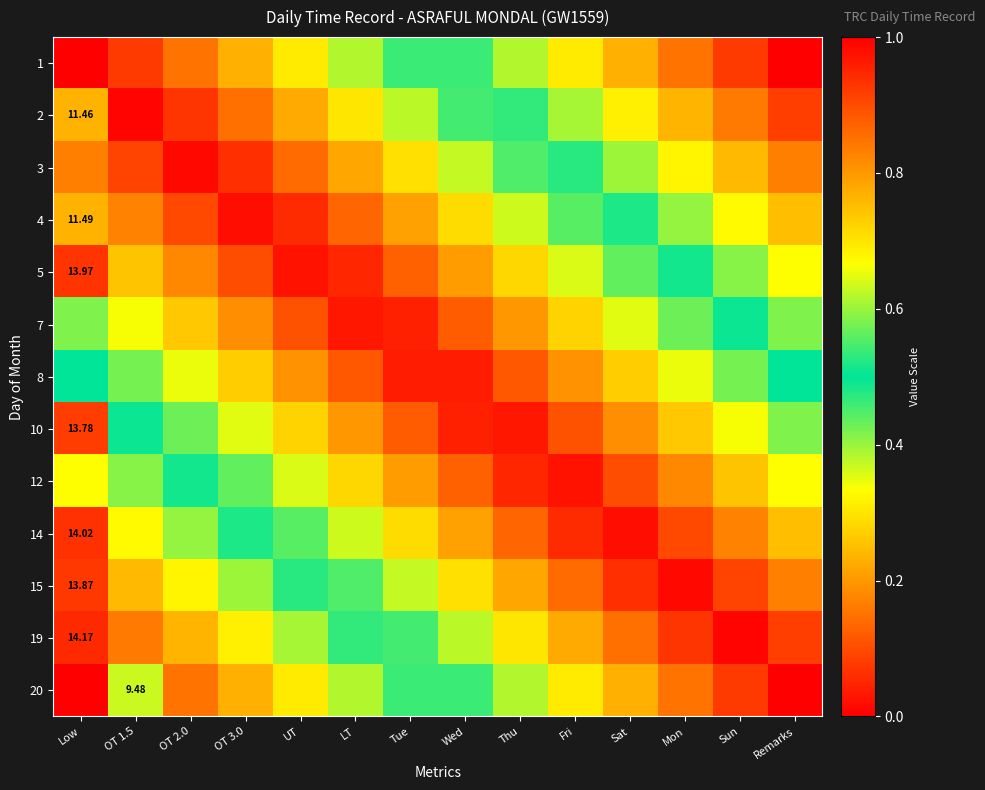

List the labels in order of 19 value, smallest first.

Sun, Mon, Remarks, Sat, Fri, Thu, Wed, Tue, LT, UT, OT 3.0, OT 2.0, OT 1.5, Low